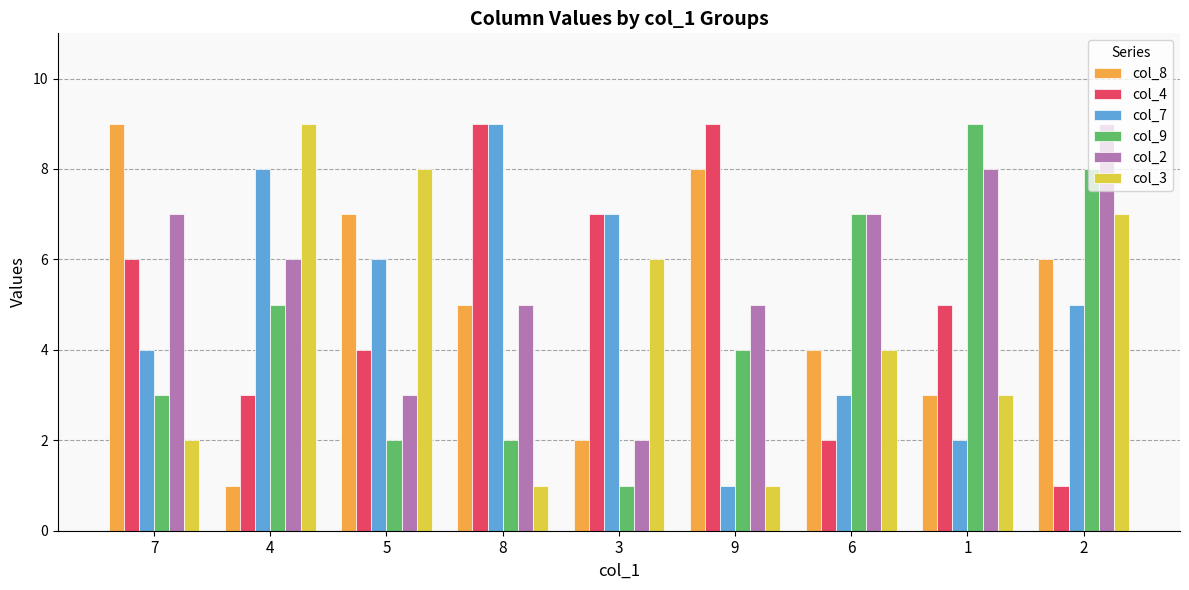

What is the difference between the maximum and minimum values in the col_7 series?

8